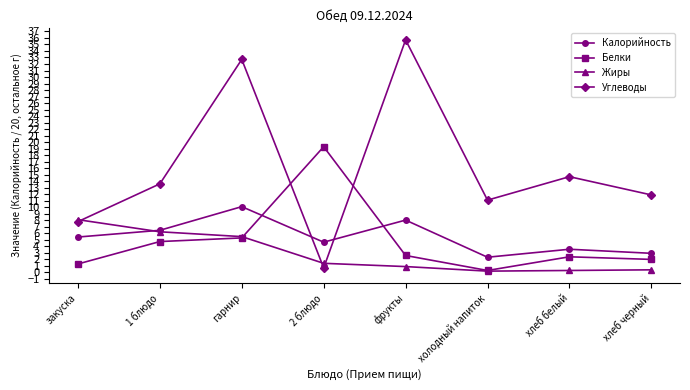

Which series has the largest range (max minus min)?

Углеводы